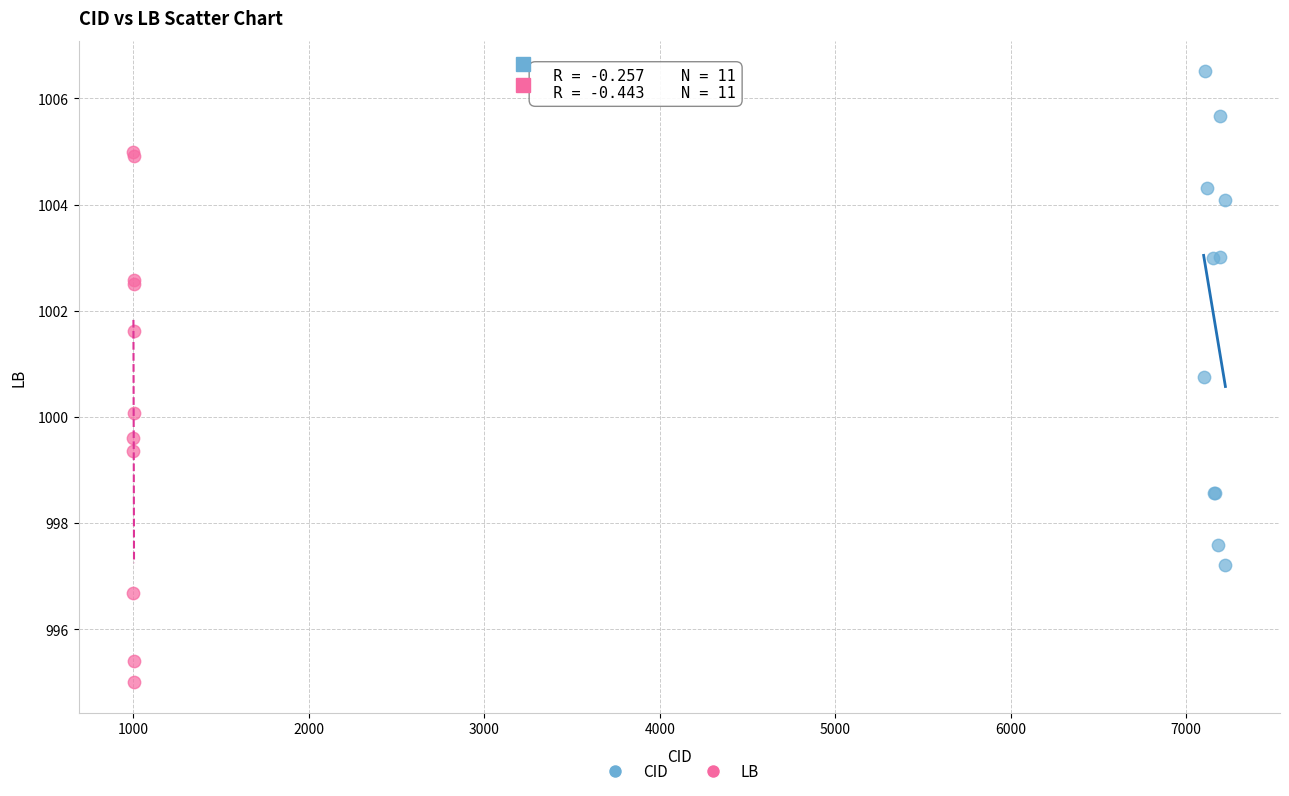

What are all the series names shown in the legend?

CID, LB